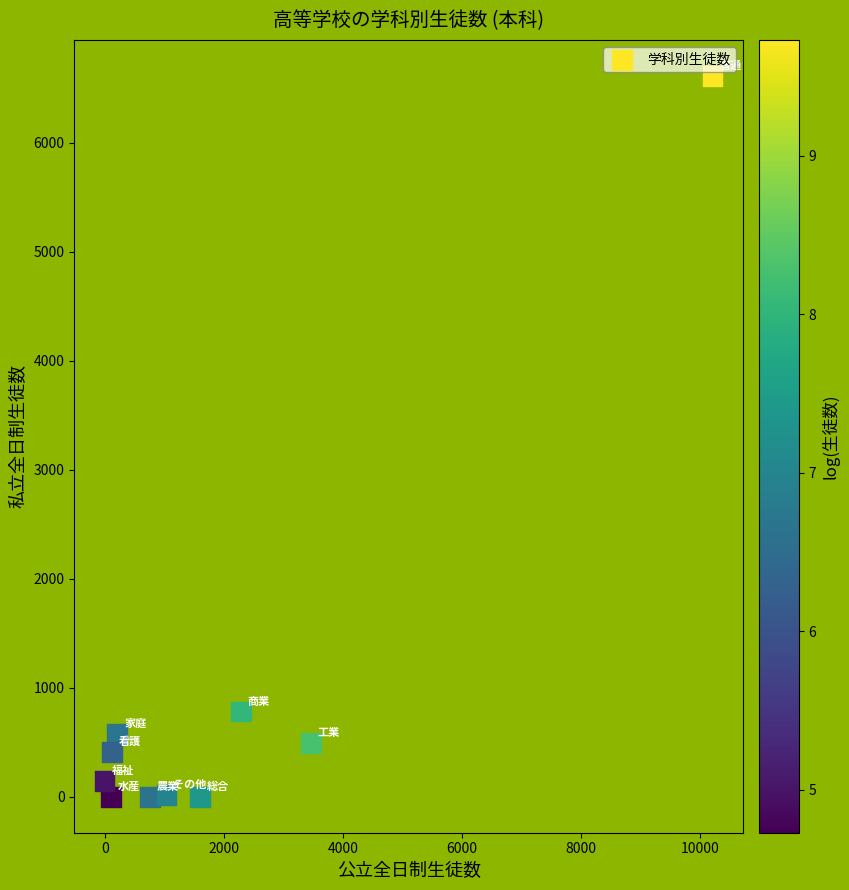

What is the range of X values (max minus min)?

10207